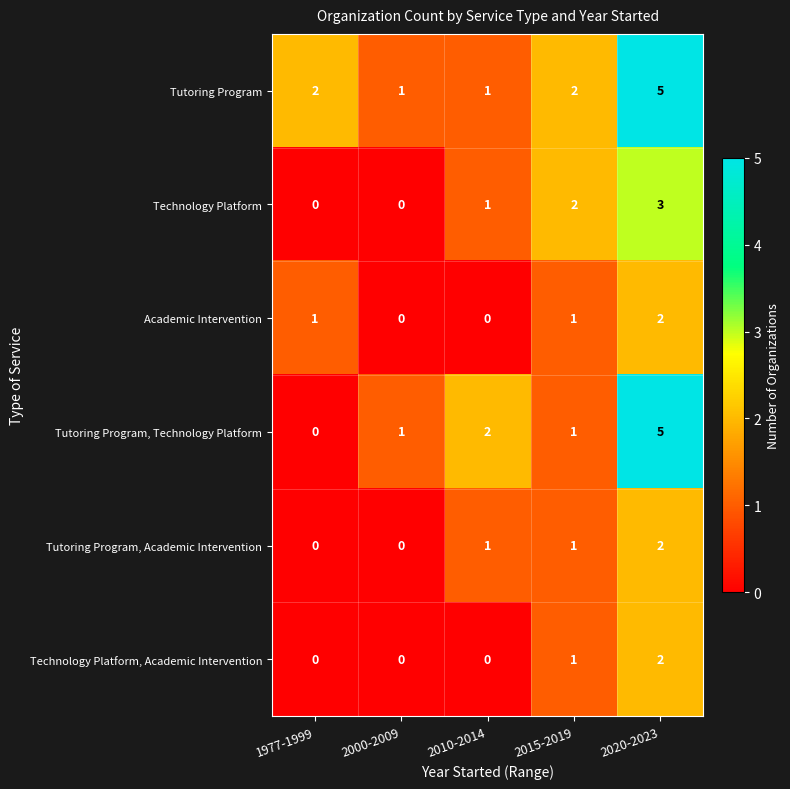

What is the greatest value displayed?

5